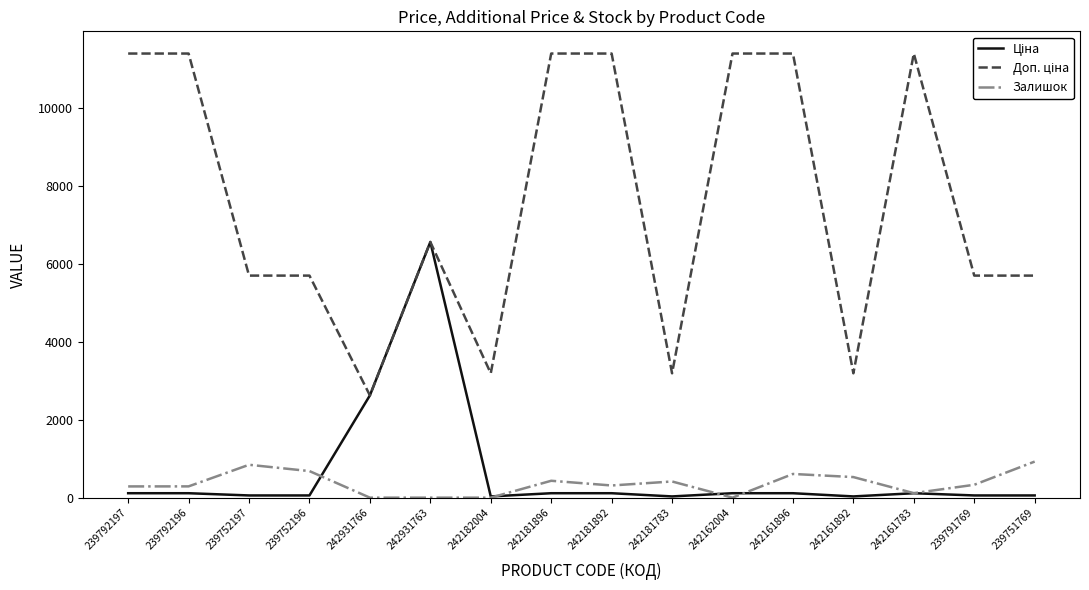

How many values in the Залишок series are below 331?

8